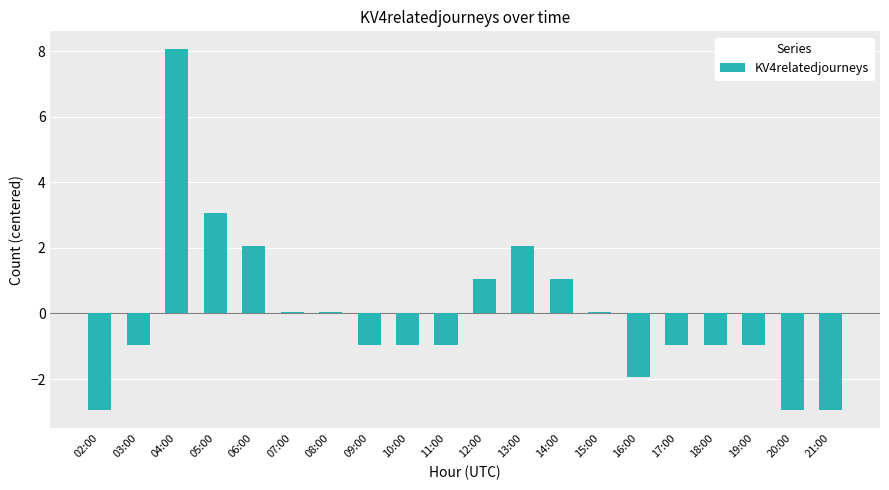

Reading left to right, list all the values displayed in this chart.

-2.9	-0.9	8.1	3.1	2.1	0.1	0.1	-0.9	-0.9	-0.9	1.1	2.1	1.1	0.1	-1.9	-0.9	-0.9	-0.9	-2.9	-2.9